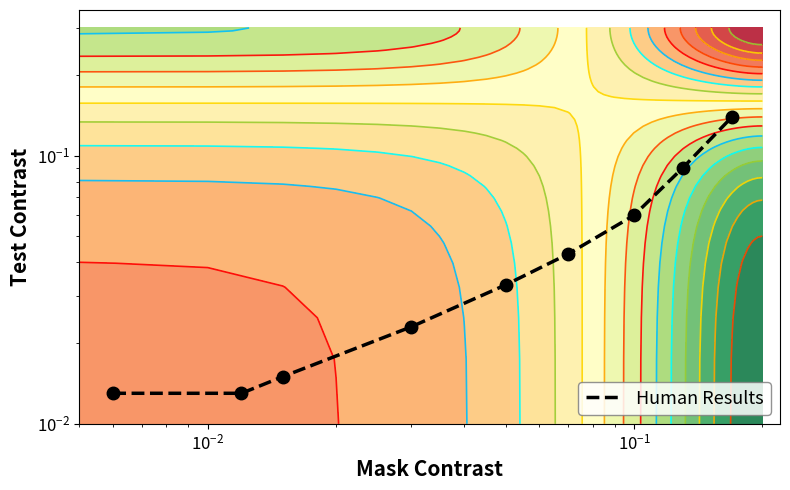

What is the difference between the second highest and minimum values?

0.1